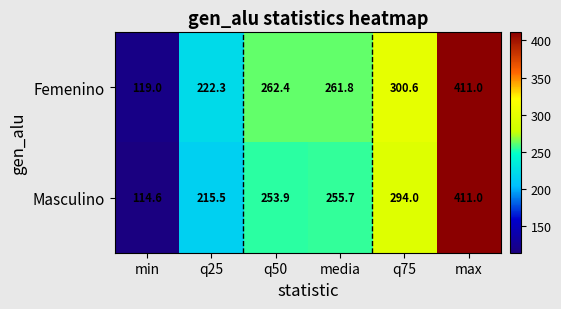

List the series in order of their overall mean, highest first.

Femenino, Masculino